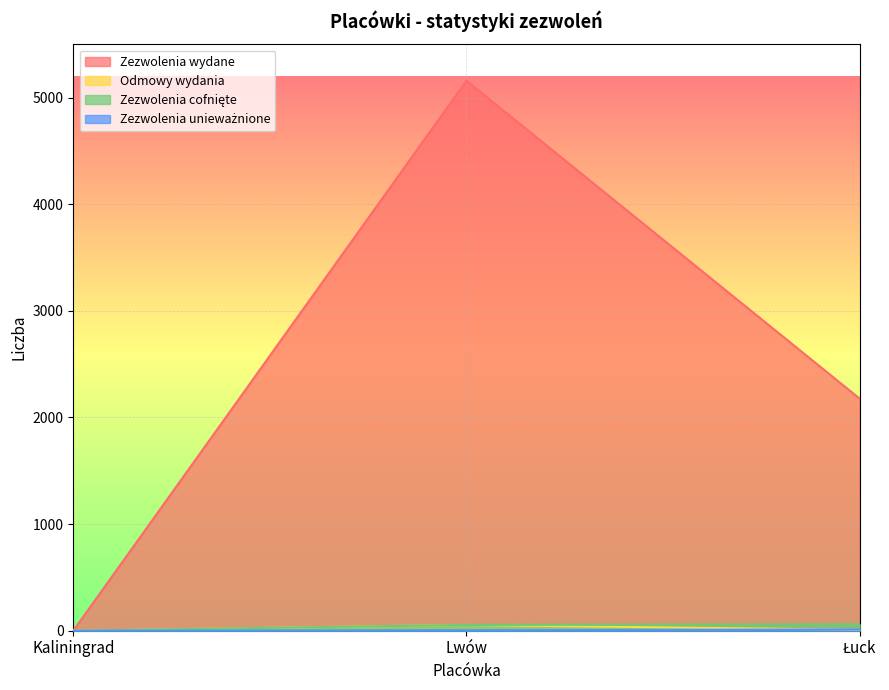

What are all the series names shown in the legend?

Zezwolenia wydane, Odmowy wydania, Zezwolenia cofnięte, Zezwolenia unieważnione